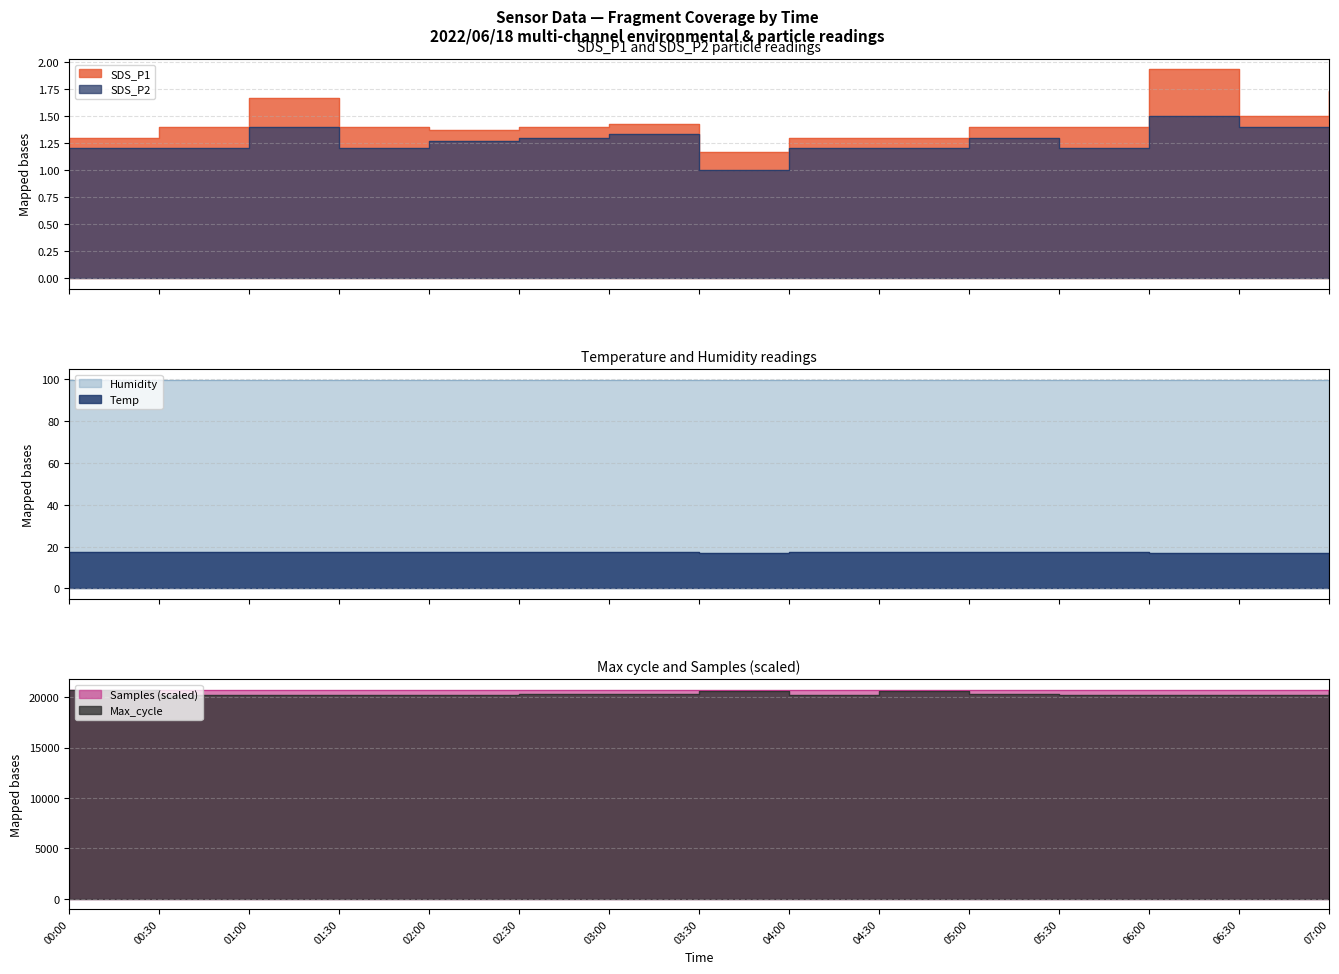

Rank the categories by Temp value from highest to lowest.

01:00, 00:00, 00:30, 01:30, 02:00, 04:00, 04:30, 02:30, 03:00, 05:00, 05:30, 03:30, 06:00, 06:30, 07:00